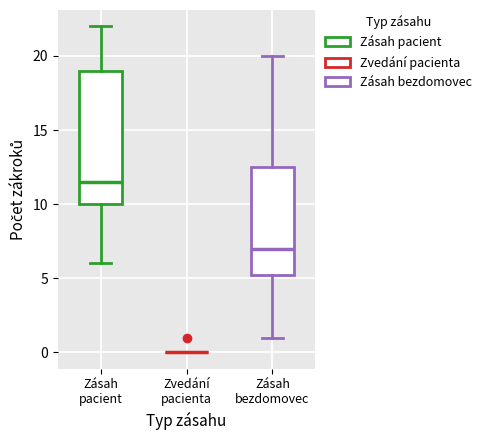

Reading left to right, transcribe this box plot: for each box, give where its median line is, the range the box spans, and where its two whiskers end, as read against the y-axis. The values are not printed on the chart, so give them approximately, as read against the axis.

Zásah pacient: median 11.5, box 10.0 to 19.0, whiskers 6.0 to 22.0
Zvedání pacienta: box collapsed to a line at 0.0, whiskers 0.0 to 0.0
Zásah bezdomovec: median 7.0, box 5.5 to 12.5, whiskers 1.0 to 20.0